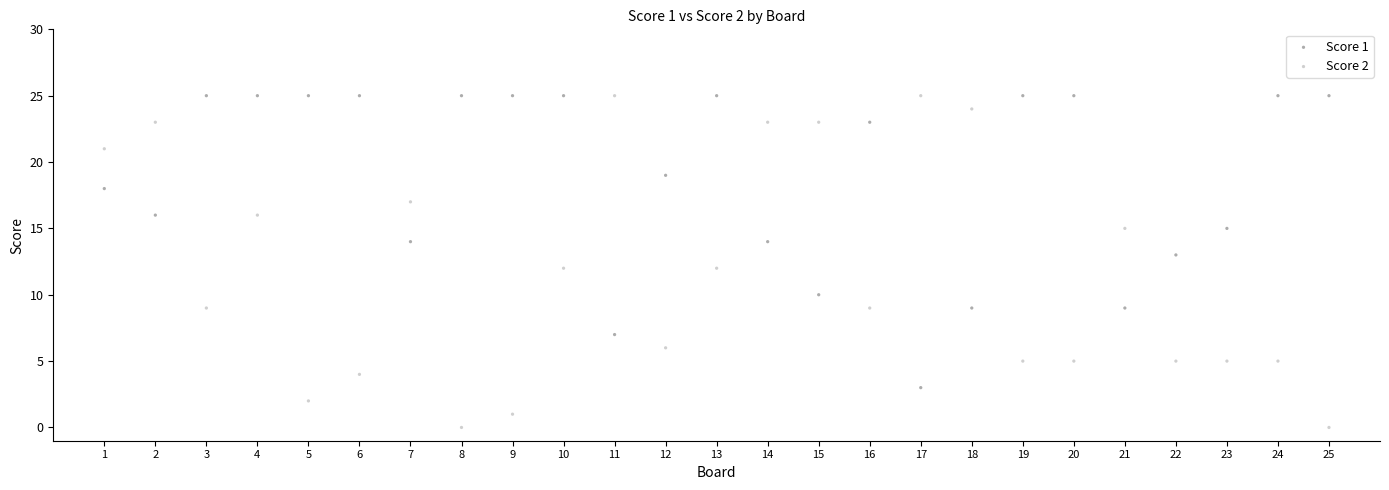

What is the X range (max minus min) for the scatter plot?

24